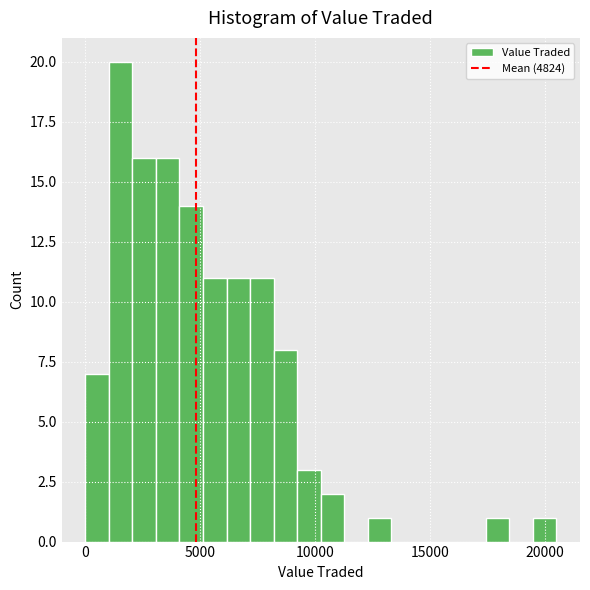

Around what value on the x-axis is the tallest bar? Give the approximate position of its centre, as read against the axis.

1500